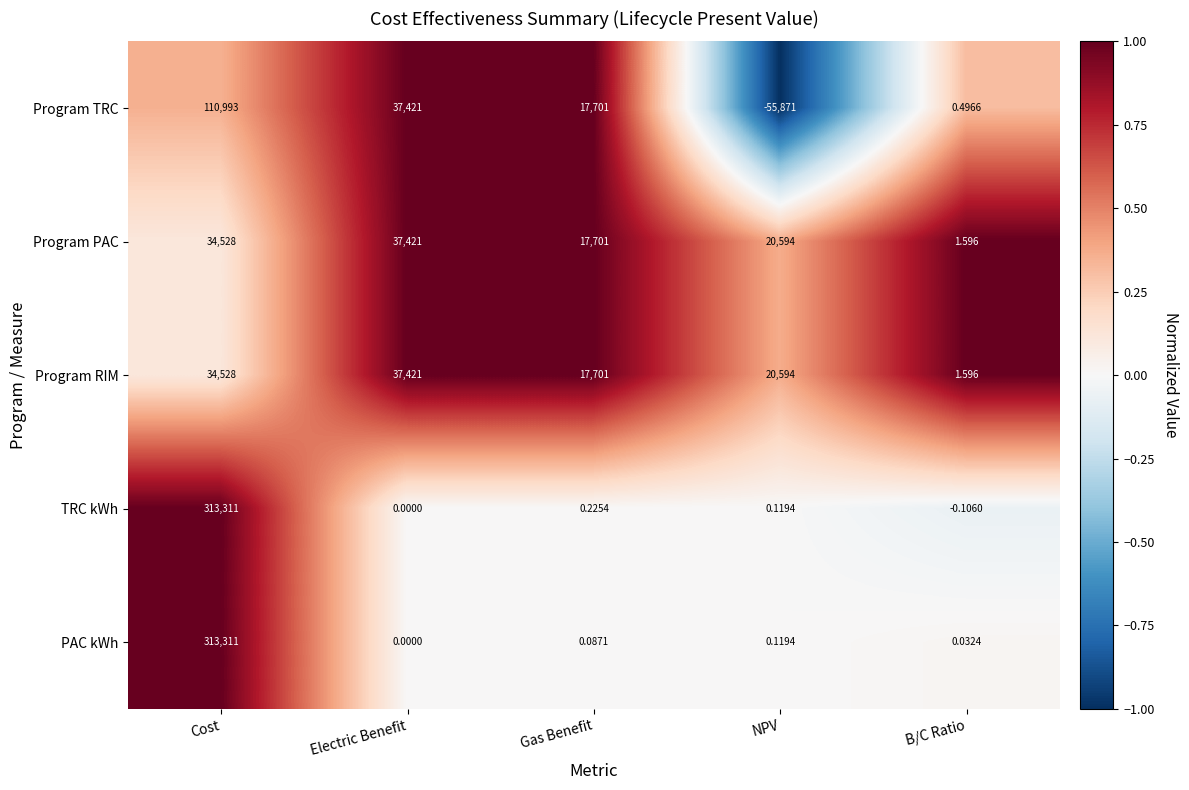

Count the number of data series in this chart.

5